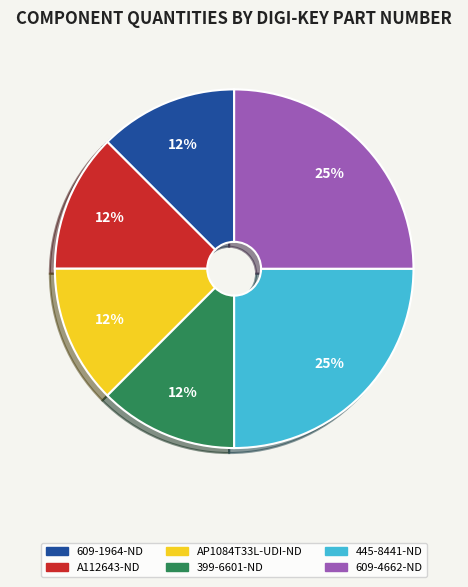

To the nearest percent, what is the average slice percentage?

17%